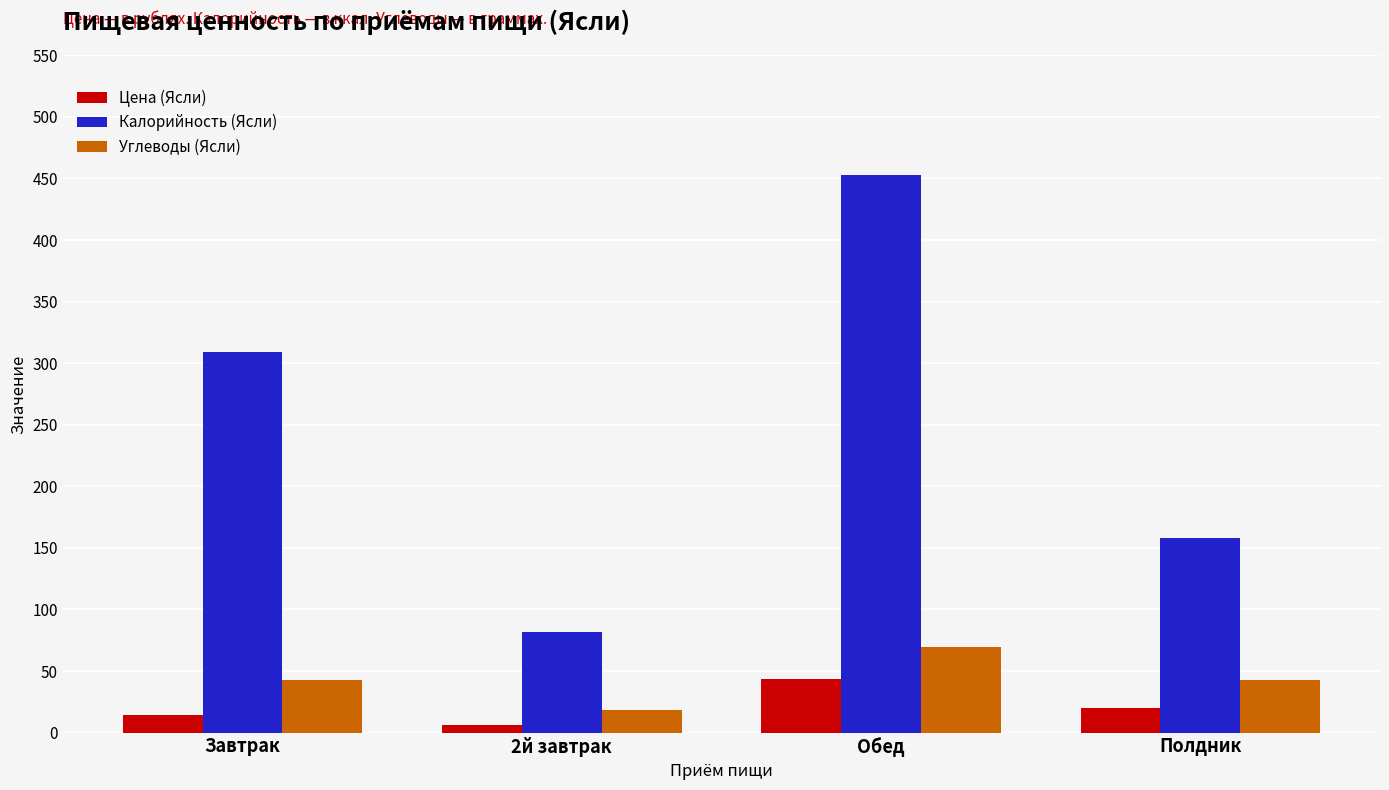

Rank the series at Завтрак from lowest to highest value.

Цена (Ясли), Углеводы (Ясли), Калорийность (Ясли)